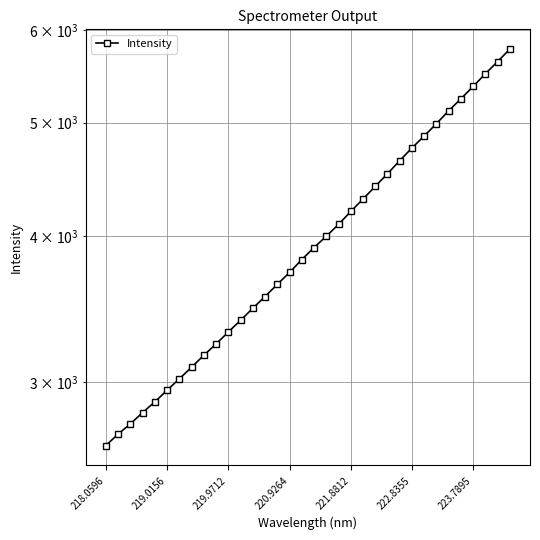

What is the smallest value displayed?

2647.0